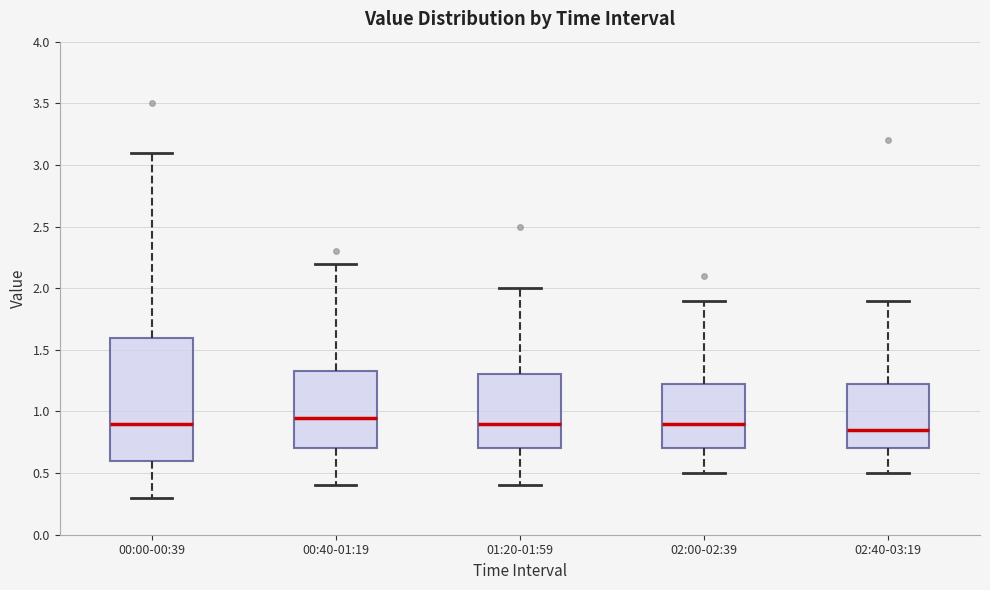

Reading left to right, read every box against the y-axis: the position of its median line, the range the box covers, and the ends of its whiskers. The values are not printed on the chart, so give them approximately, as read against the axis.

00:00-00:39: median 0.90, box 0.60 to 1.60, whiskers 0.30 to 3.10
00:40-01:19: median 0.95, box 0.70 to 1.35, whiskers 0.40 to 2.20
01:20-01:59: median 0.90, box 0.70 to 1.30, whiskers 0.40 to 2.00
02:00-02:39: median 0.90, box 0.70 to 1.25, whiskers 0.50 to 1.90
02:40-03:19: median 0.85, box 0.70 to 1.25, whiskers 0.50 to 1.90